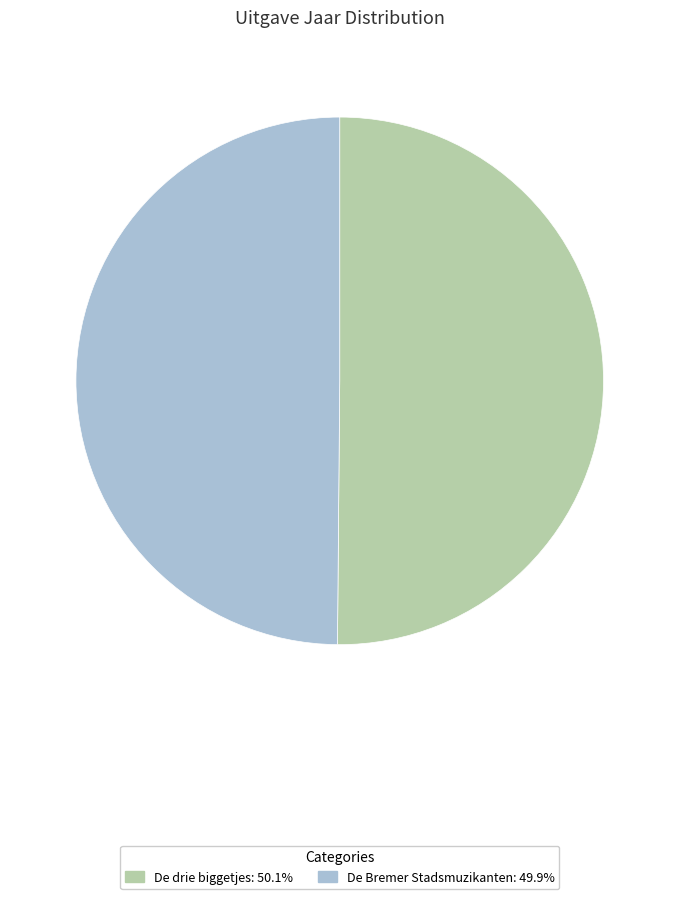

Do De Bremer Stadsmuzikanten and De drie biggetjes together represent more than half of the pie?

Yes